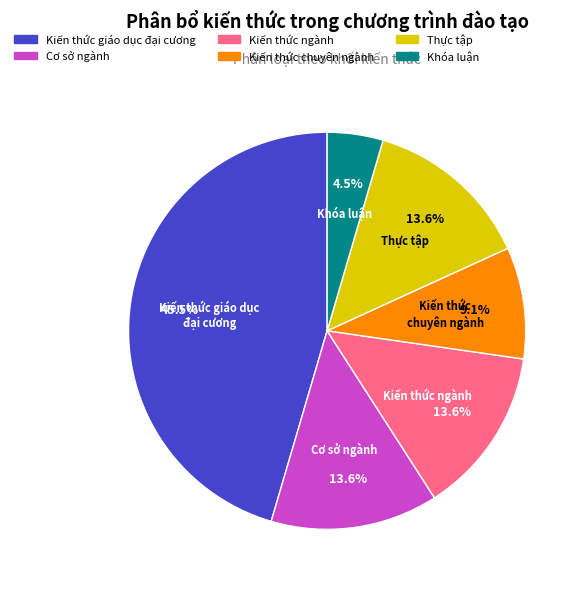

Which slice is the largest?

Kiến thức giáo dục đại cương